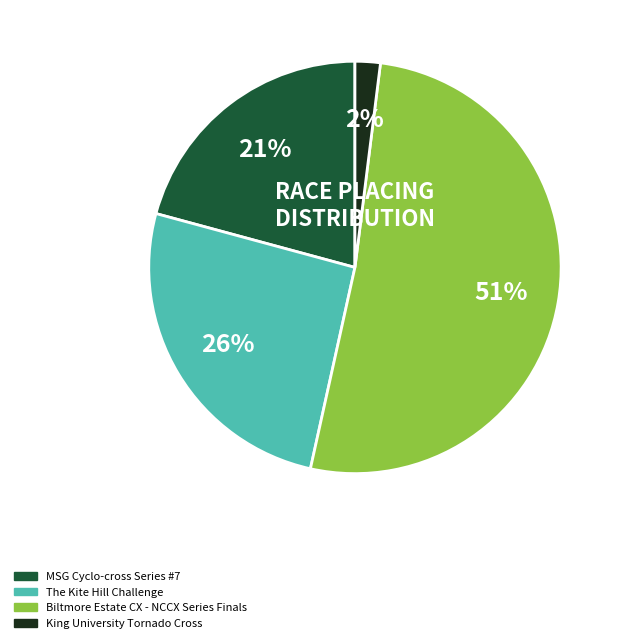

Is the sum of King University Tornado Cross and MSG Cyclo-cross Series #7 greater than half?

No